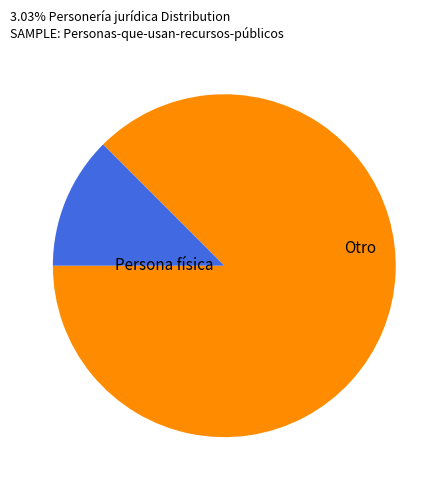

The Otro slice represents 5% of the pie. True or false?

False